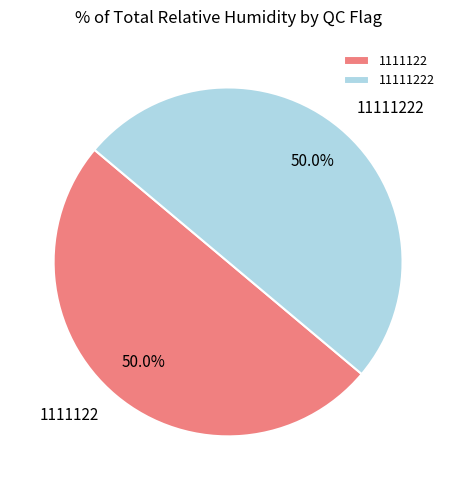

Is the sum of 1111122 and 11111222 greater than half?

Yes